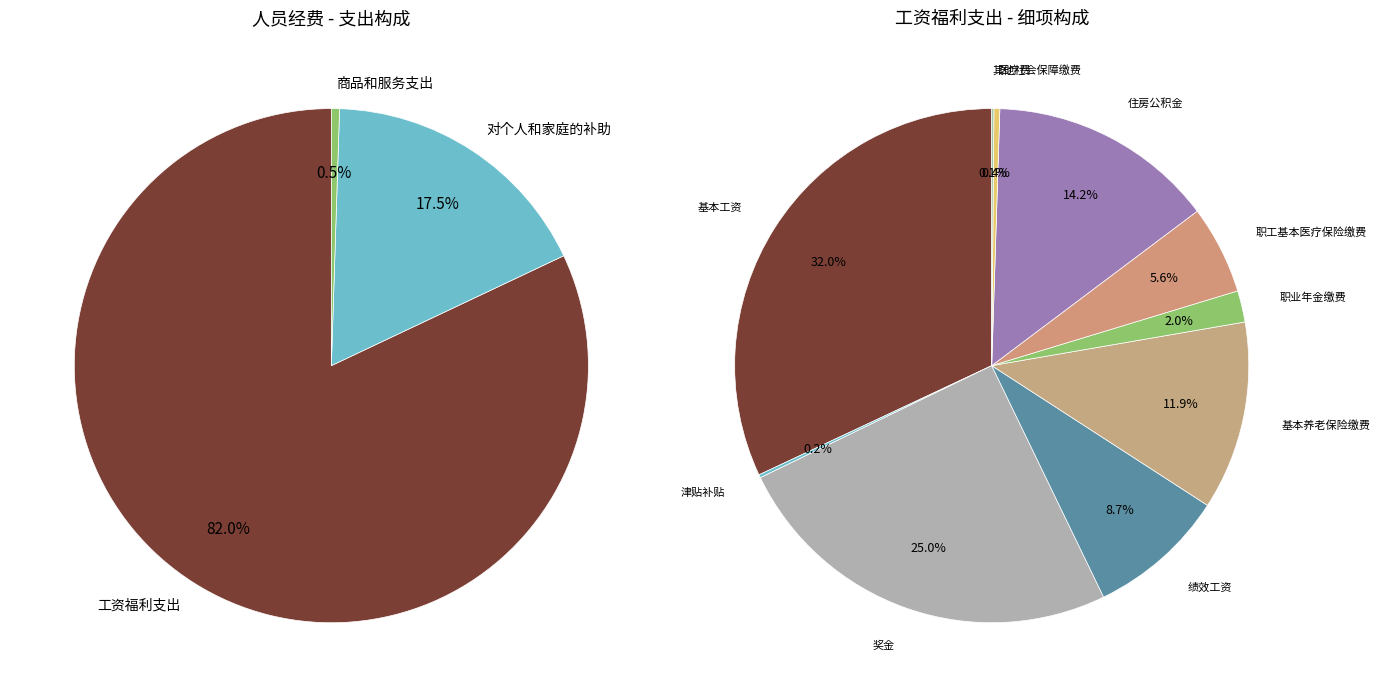

True or false: 对个人和家庭的补助 accounts for 17% of the total.

True